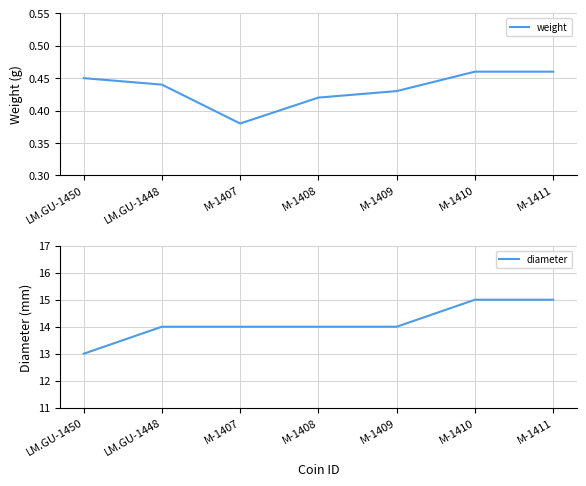

At how many categories does at least one series exceed 6?

7